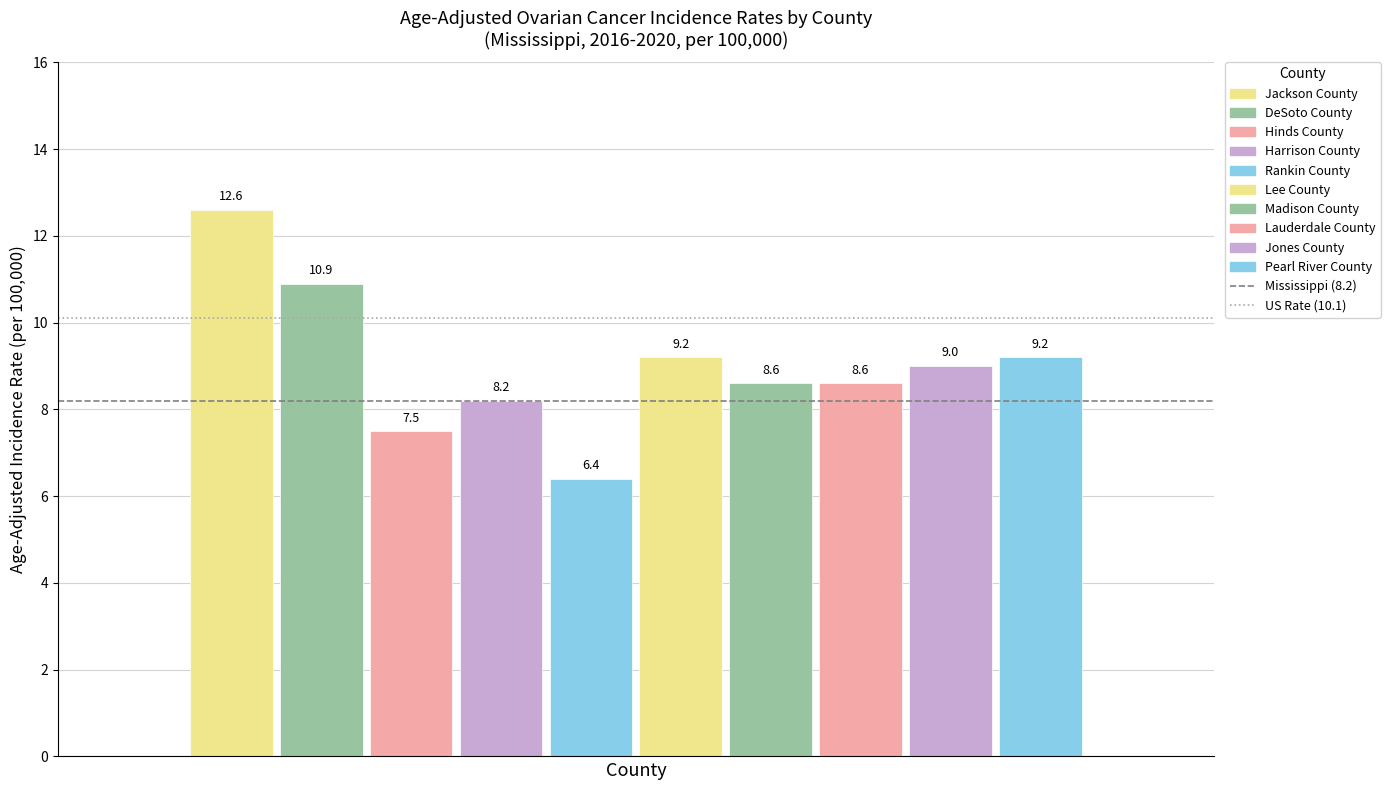

Count the number of categories in the chart.

1